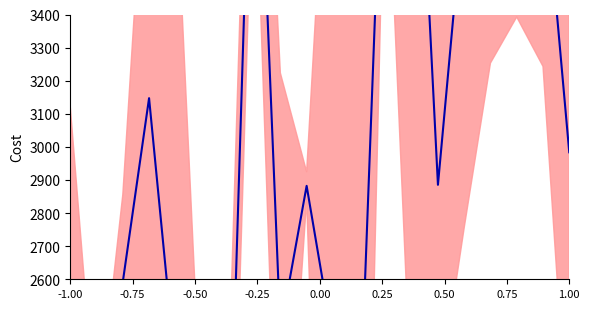

Does the chart display data point markers on the line(s)?

No